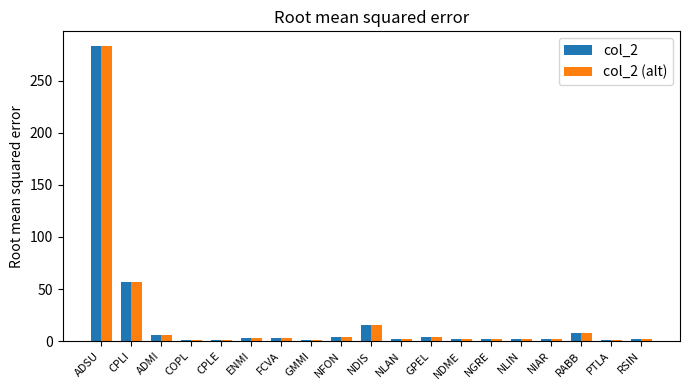

At how many categories does at least one series exceed 134?

1